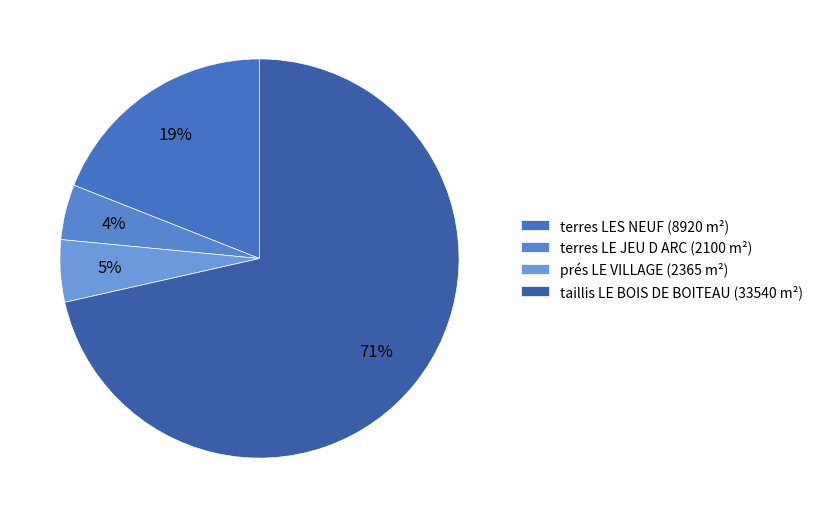

Which category has the biggest portion of the pie?

taillis LE BOIS DE BOITEAU (33540 m²)